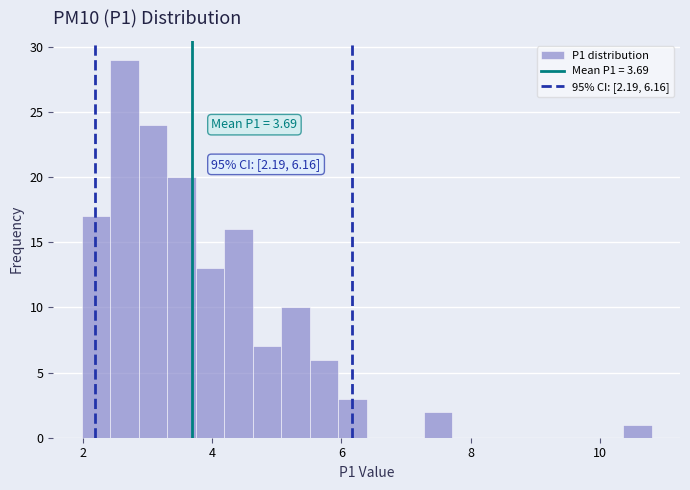

Read against the x-axis, roughly where is the centre of the tallest bar?

2.6